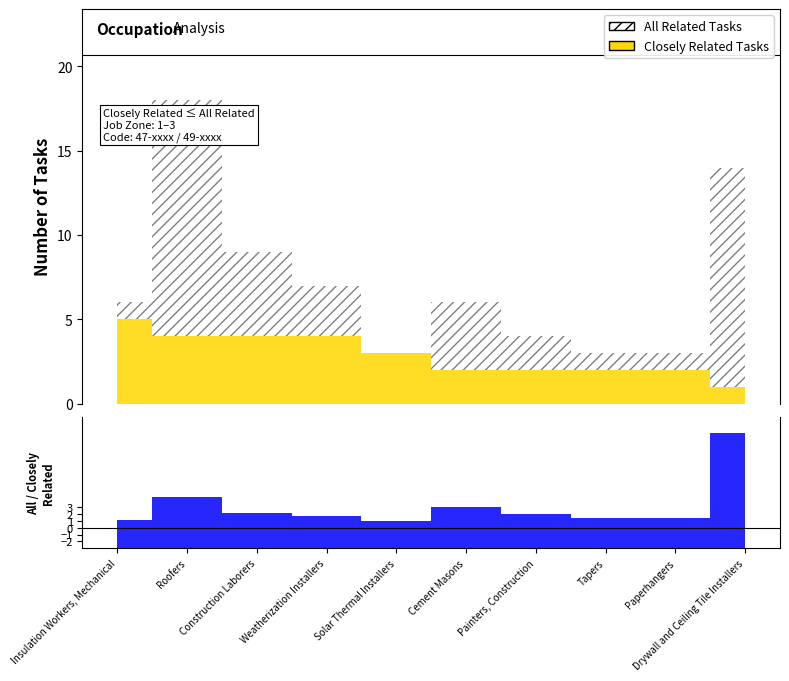

What is the value of the Closely Related Tasks point at the 4th from the left?

4